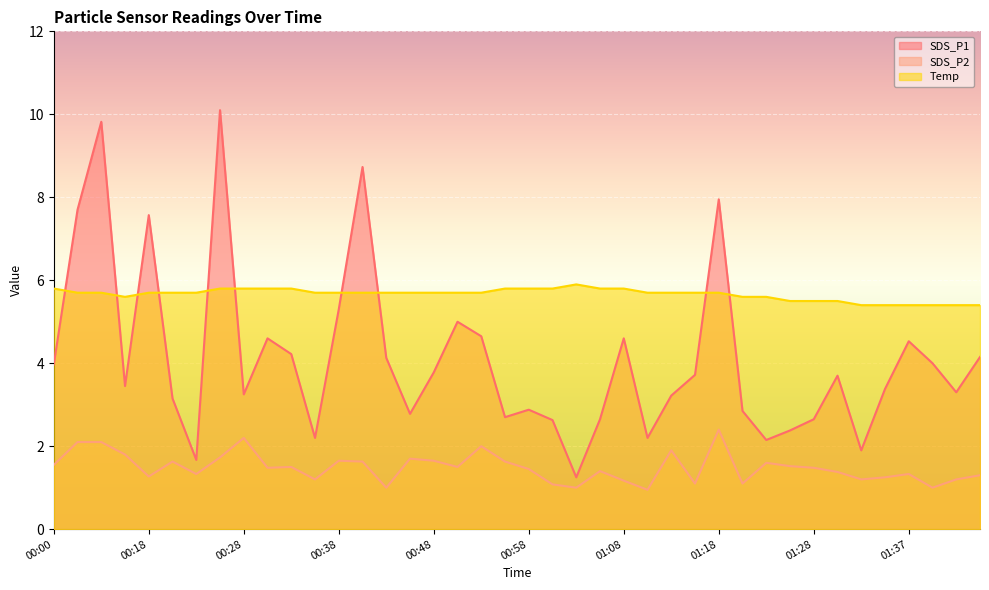

Which series changed the most between 00:53 and 01:03?

SDS_P1